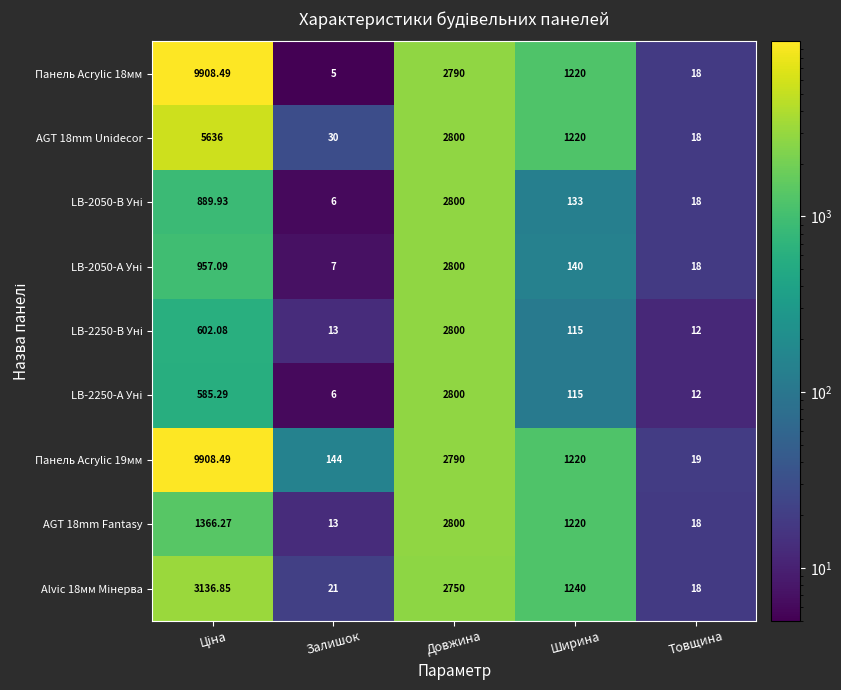

How many distinct data groups are displayed?

9